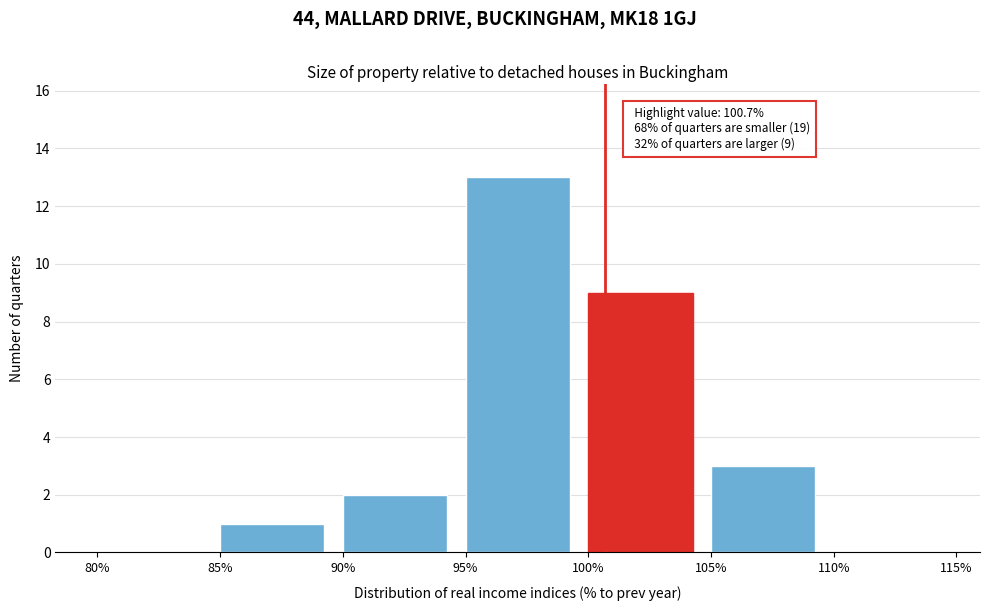

Over which range of the x-axis is the bar tallest?

95% to 100%